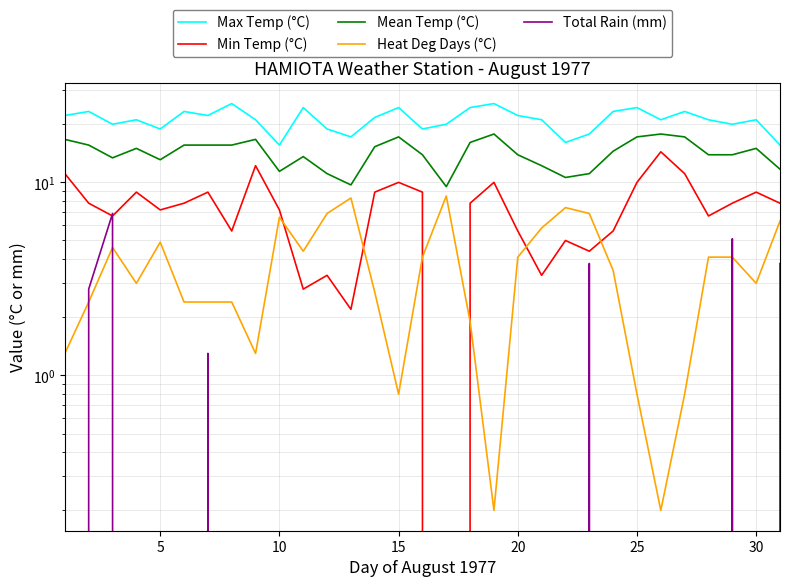

Reading left to right, list all the values displayed in this chart.

Max Temp (°C): 22.2	23.3	20.0	21.1	18.9	23.3	22.2	25.6	21.1	15.6	24.4	18.9	17.2	21.7	24.4	18.9	20.0	24.4	25.6	22.2	21.1	16.1	17.8	23.3	24.4	21.1	23.3	21.1	20.0	21.1	15.6
Min Temp (°C): 11.1	7.8	6.7	8.9	7.2	7.8	8.9	5.6	12.2	7.2	2.8	3.3	2.2	8.9	10.0	8.9	-1.1	7.8	10.0	5.6	3.3	5.0	4.4	5.6	10.0	14.4	11.1	6.7	7.8	8.9	7.8
Mean Temp (°C): 16.7	15.6	13.4	15.0	13.1	15.6	15.6	15.6	16.7	11.4	13.6	11.1	9.7	15.3	17.2	13.9	9.5	16.1	17.8	13.9	12.2	10.6	11.1	14.5	17.2	17.8	17.2	13.9	13.9	15.0	11.7
Heat Deg Days (°C): 1.3	2.4	4.6	3.0	4.9	2.4	2.4	2.4	1.3	6.6	4.4	6.9	8.3	2.7	0.8	4.1	8.5	1.9	0.2	4.1	5.8	7.4	6.9	3.5	0.8	0.2	0.8	4.1	4.1	3.0	6.3
Total Rain (mm): 0.0	2.8	6.9	0.0	0.0	0.0	1.3	0.0	0.0	0.0	0.0	0.0	0.0	0.0	0.0	0.0	0.0	0.0	0.0	0.0	0.0	0.0	3.8	0.0	0.0	0.0	0.0	0.0	5.1	0.0	3.8